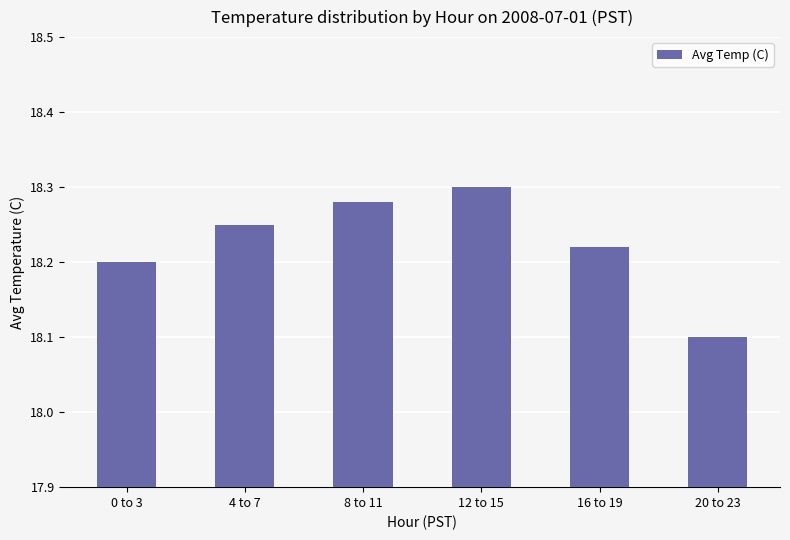

At which label is the value closest to 18?

20 to 23